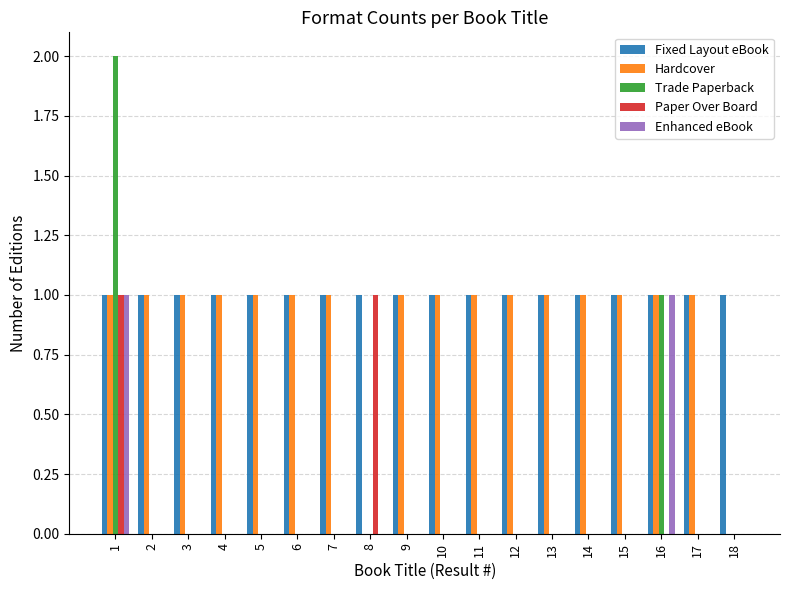

Reading right to left, what are all the values shown in this chart?

Fixed Layout eBook: 1	1	1	1	1	1	1	1	1	1	1	1	1	1	1	1	1	1
Hardcover: 0	1	1	1	1	1	1	1	1	1	0	1	1	1	1	1	1	1
Trade Paperback: 0	0	1	0	0	0	0	0	0	0	0	0	0	0	0	0	0	2
Paper Over Board: 0	0	0	0	0	0	0	0	0	0	1	0	0	0	0	0	0	1
Enhanced eBook: 0	0	1	0	0	0	0	0	0	0	0	0	0	0	0	0	0	1